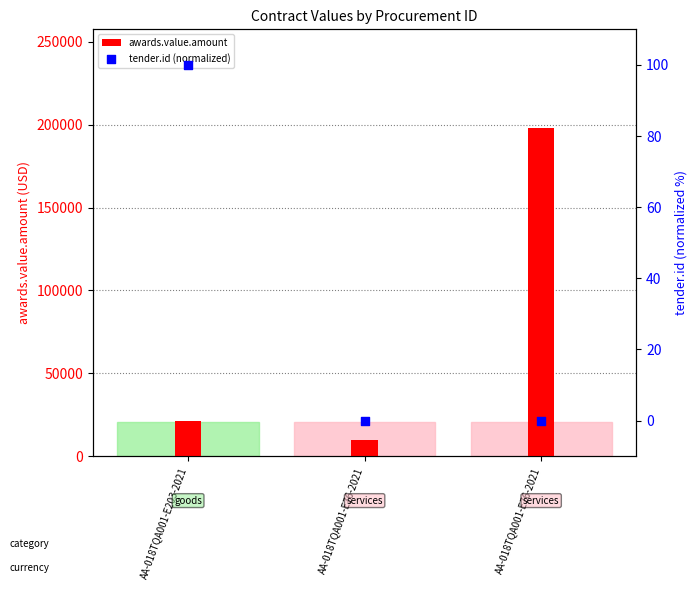

Is the value of awards.value.amount at AA-018TQA001-E76-2021 greater than the value of tender.id (normalized) at AA-018TQA001-E76-2021?

Yes